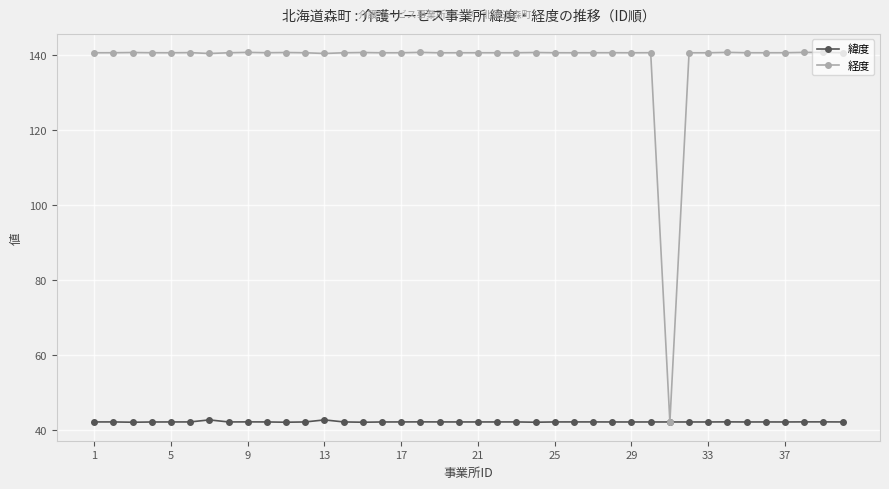

Rank the series by their maximum value, from lowest to highest.

緯度, 経度